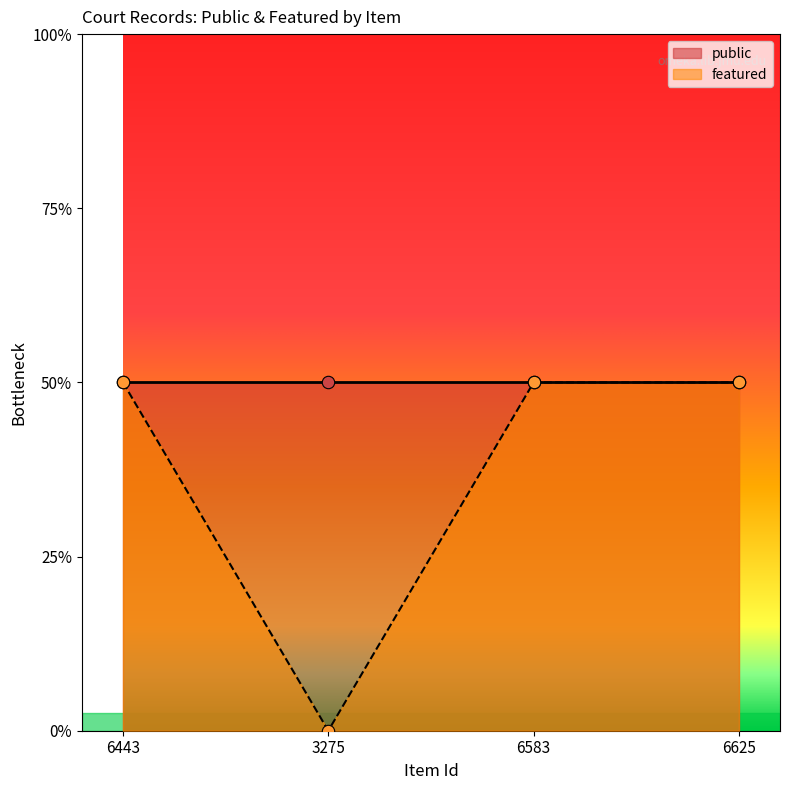

What is the change in value from 3275 to 6625?

+1